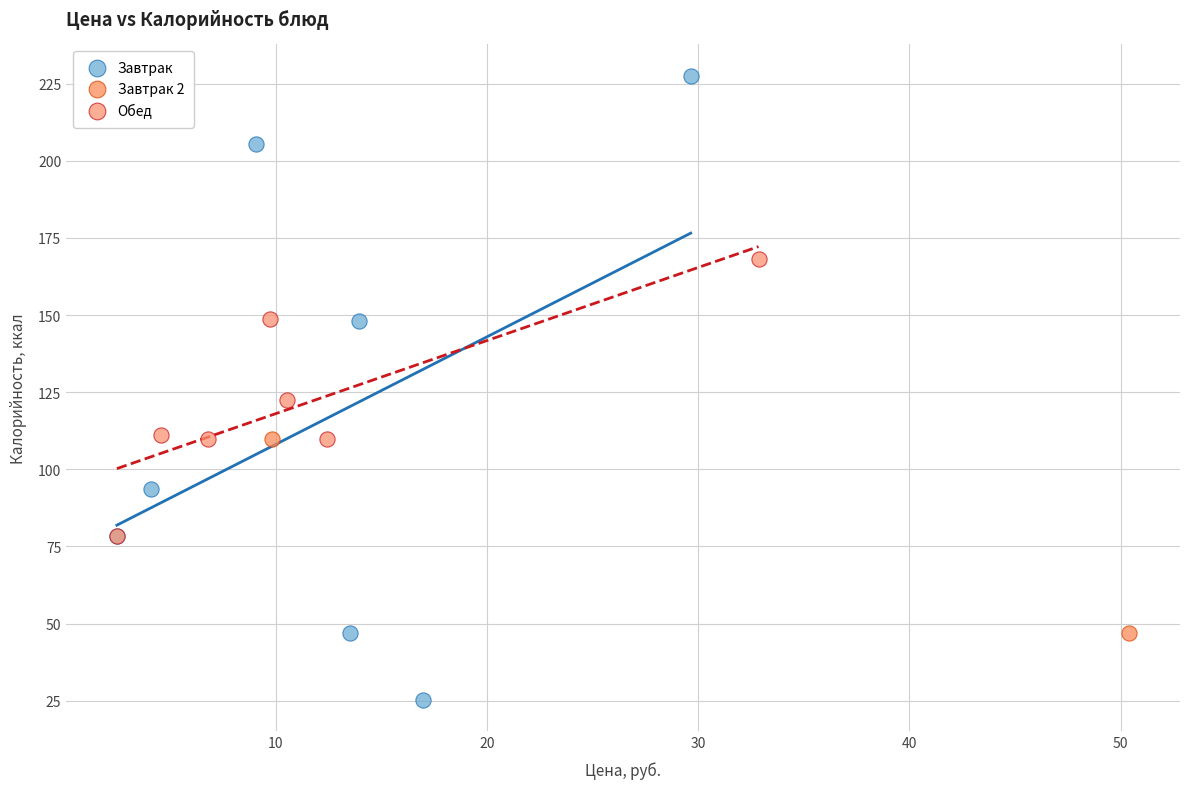

Which series has the largest Y range (max minus min)?

Завтрак